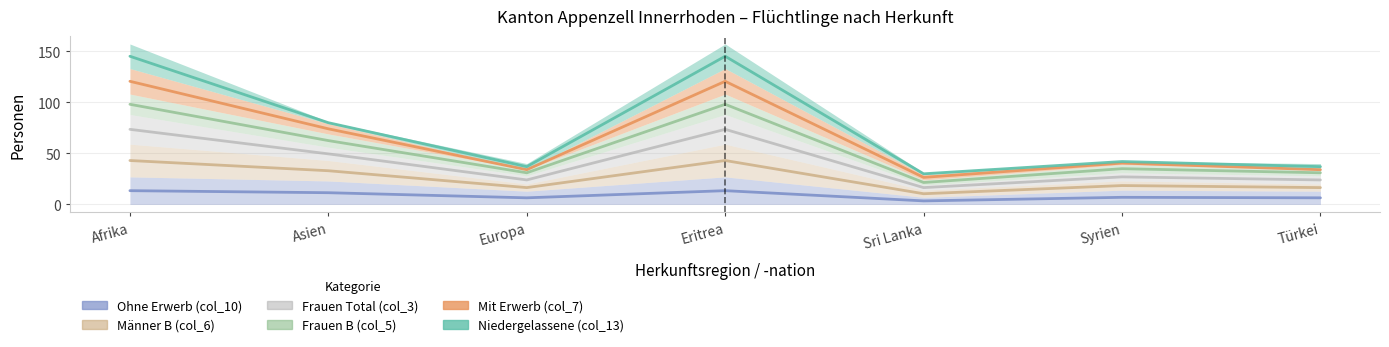

What is the average value of the Ohne Erwerb (col_10) series?

8.9